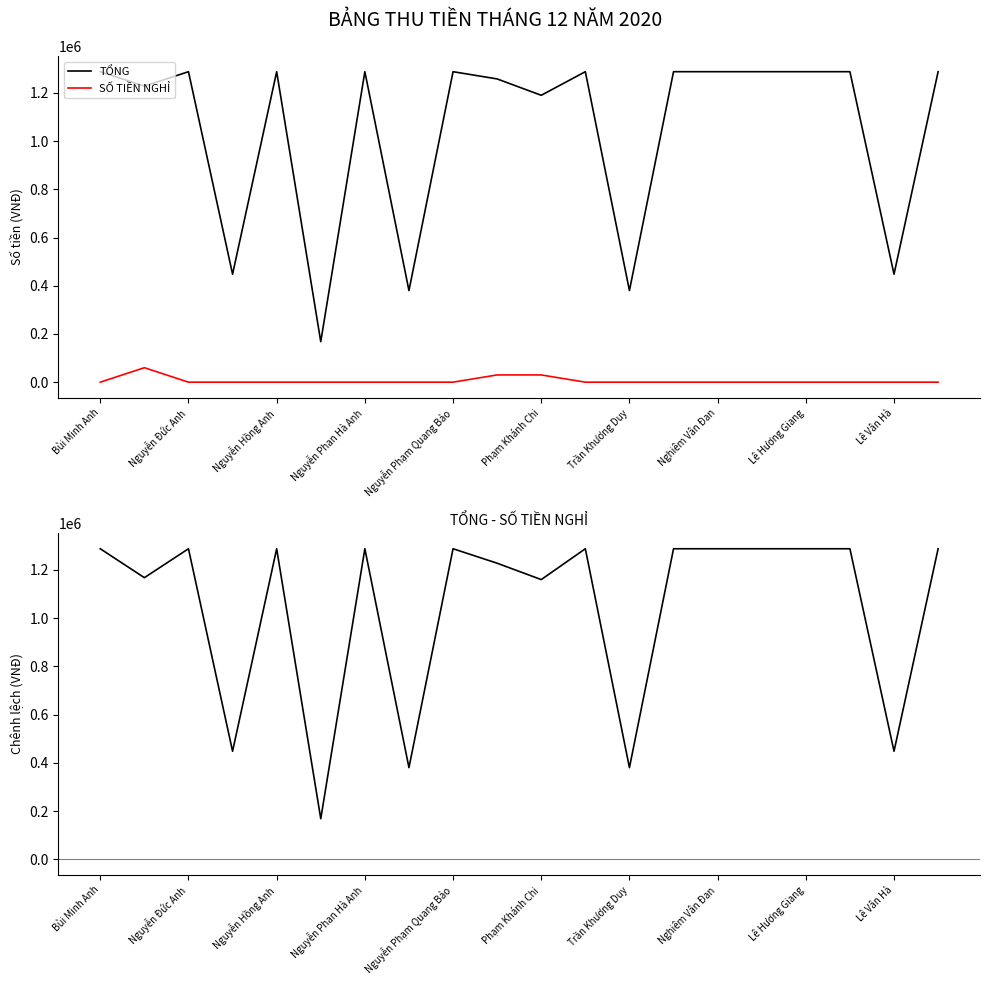

What is the total value across all series at 19?

2575884